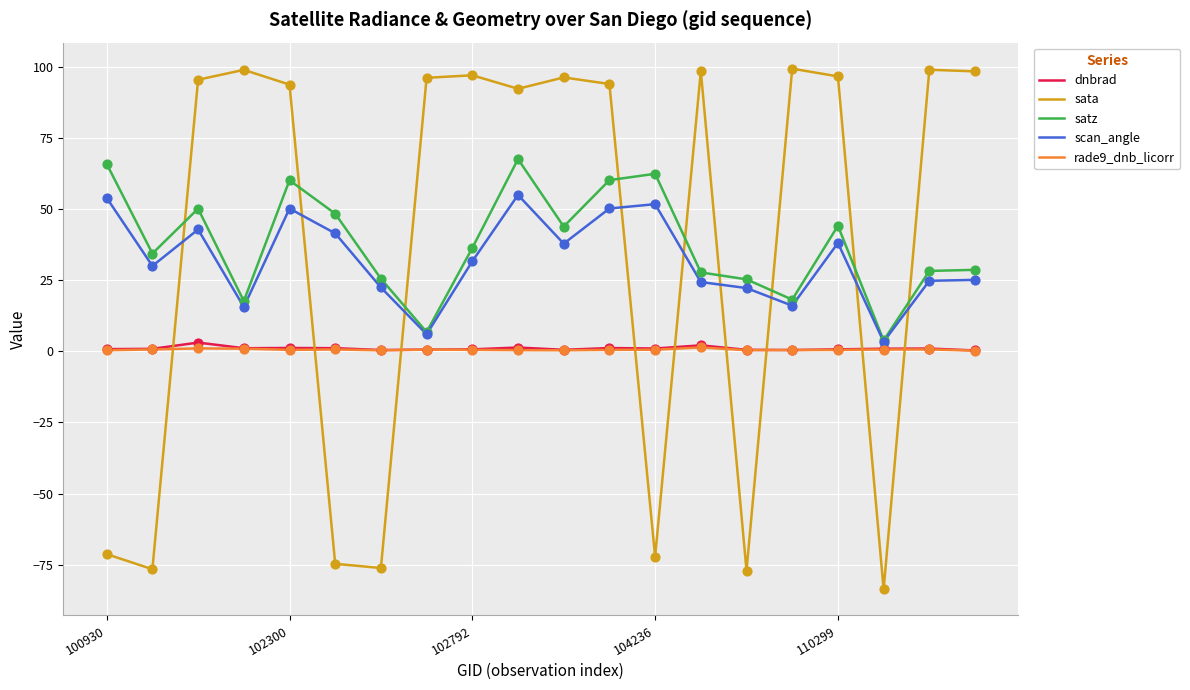

What is the maximum value shown in the chart?

99.3